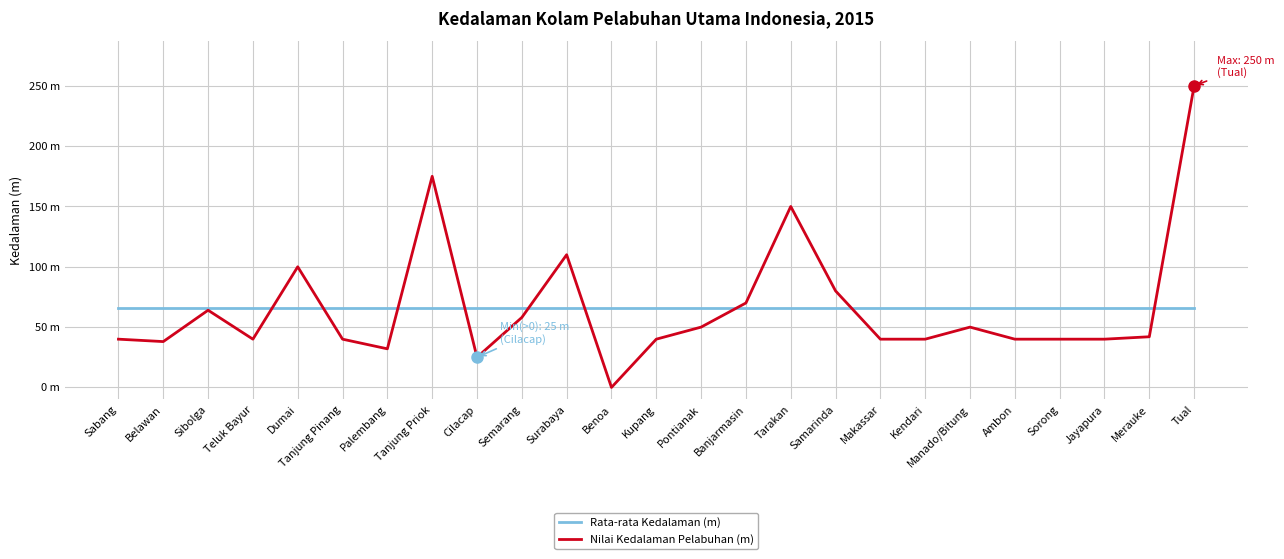

Is it true that Rata-rata Kedalaman (m) equals 37.4 at Belawan?

False